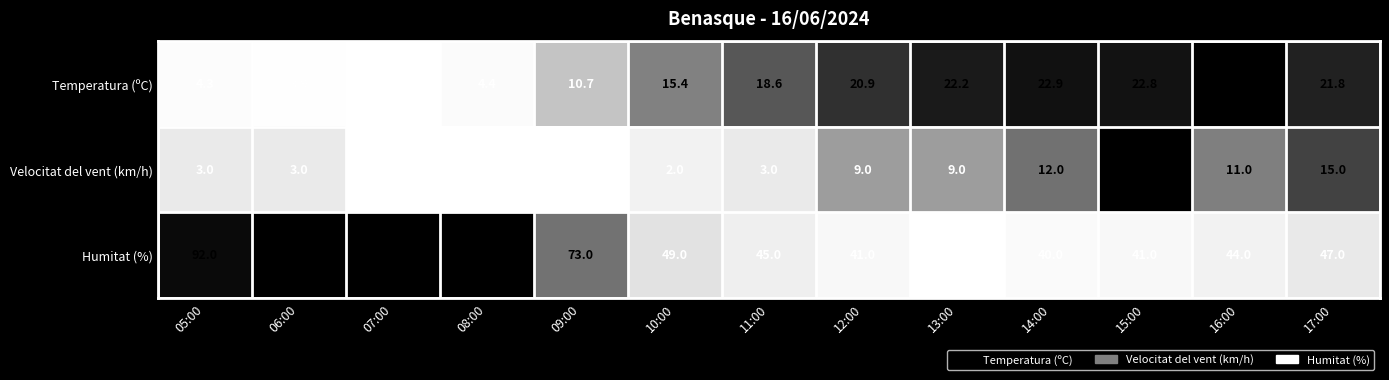

True or false: Temperatura (ºC) has a value of 25.9 at 10:00.

False